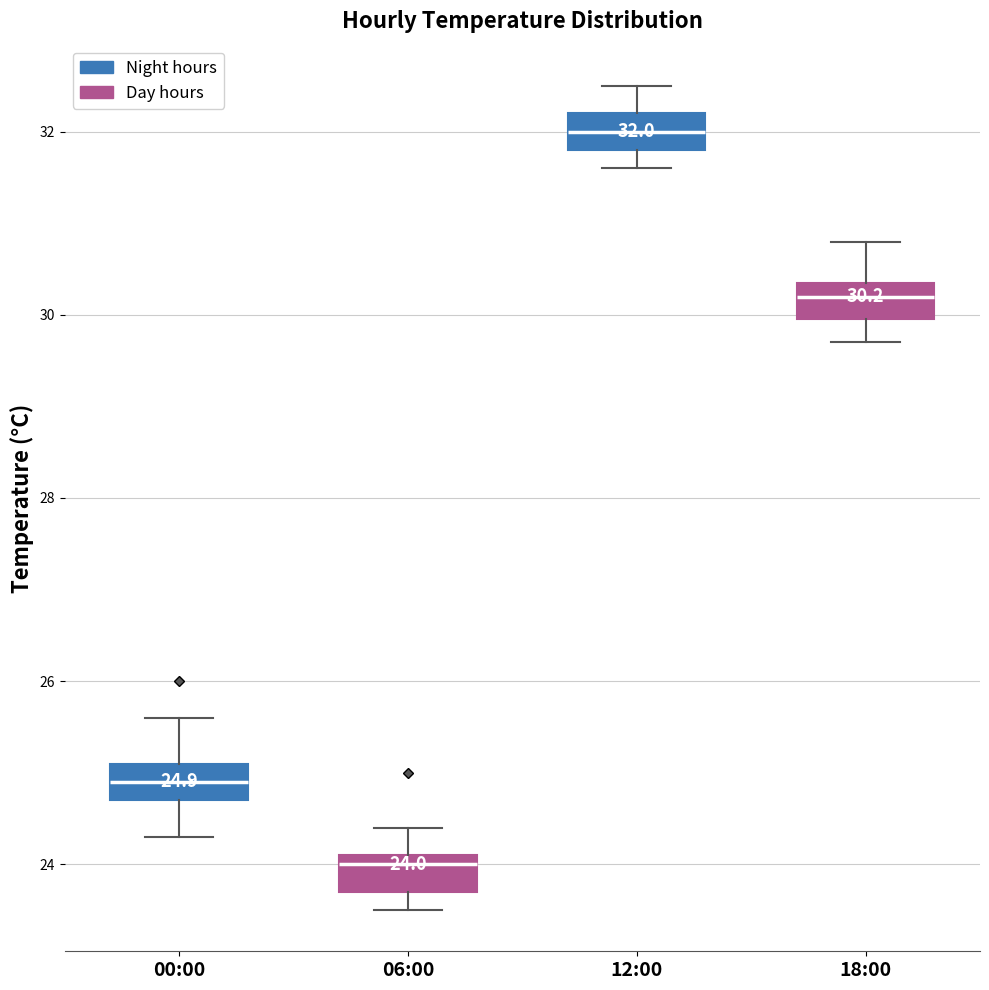

Which box's median line is the lowest?

06:00